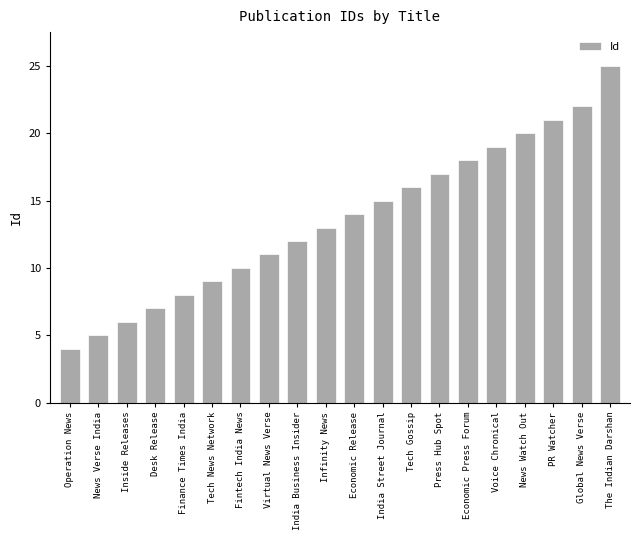

Rank the categories by value from highest to lowest.

The Indian Darshan, Global News Verse, PR Watcher, News Watch Out, Voice Chronical, Economic Press Forum, Press Hub Spot, Tech Gossip, India Street Journal, Economic Release, Infinity News, India Business Insider, Virtual News Verse, Fintech India News, Tech News Network, Finance Times India, Desk Release, Inside Releases, News Verse India, Operation News